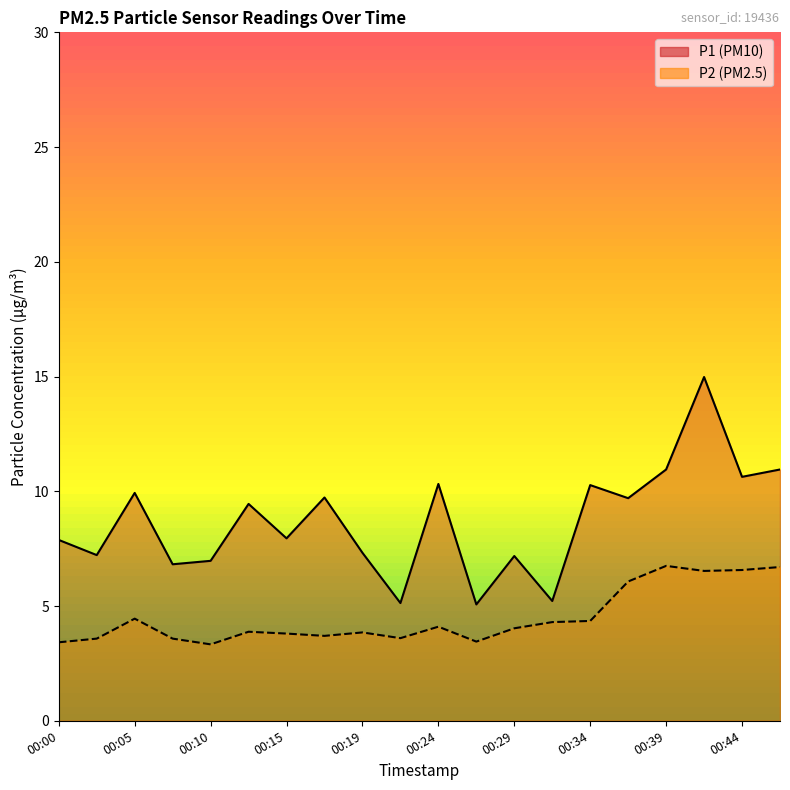

How many categories are shown in the chart?

20